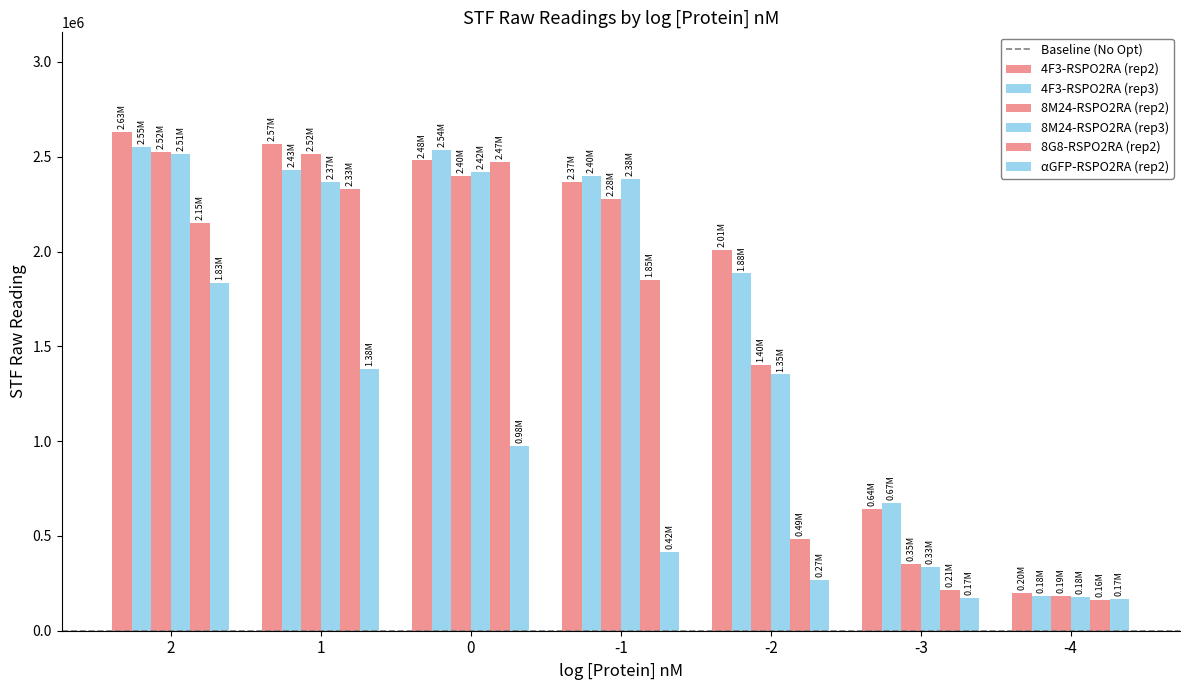

Which series has the largest range (max minus min)?

4F3-RSPO2RA (rep2)